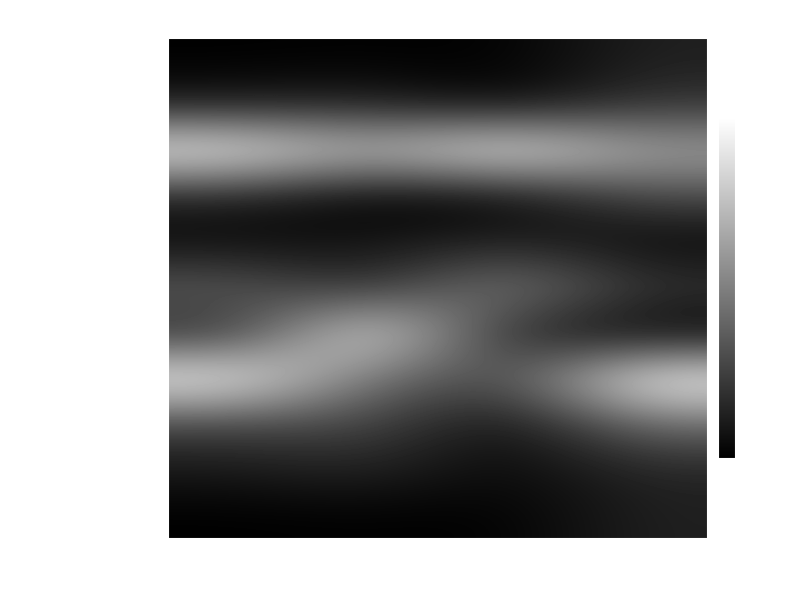

What is the difference between the highest and lowest values at Жиры?

1.0